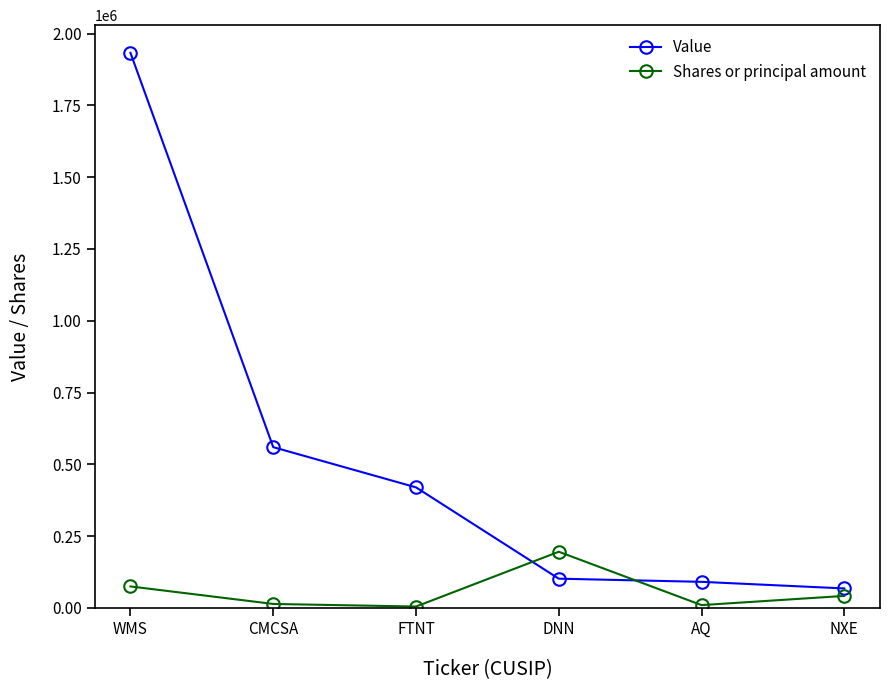

What is the sum of all Shares or principal amount values?

341770